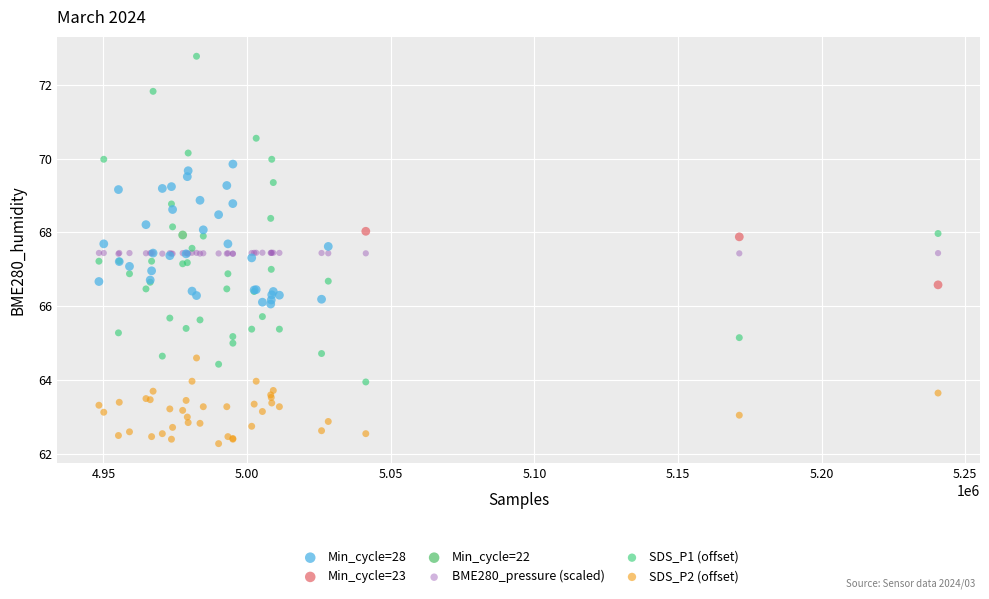

What are all the series names shown in the legend?

Min_cycle=28, Min_cycle=23, Min_cycle=22, BME280_pressure (scaled), SDS_P1 (offset), SDS_P2 (offset)